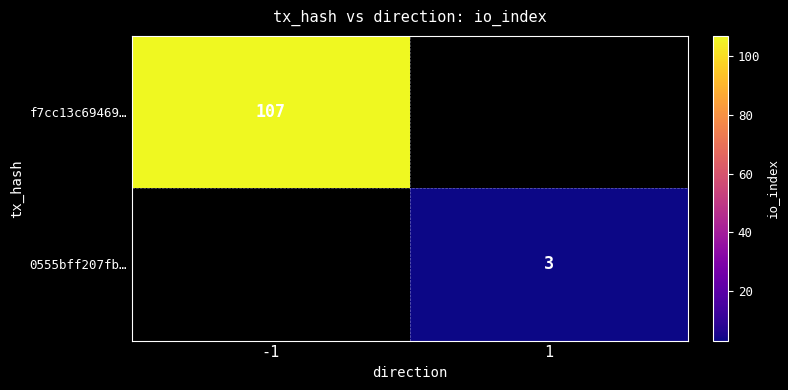

The value of f7cc13c69469… at -1 is 169. True or false?

False